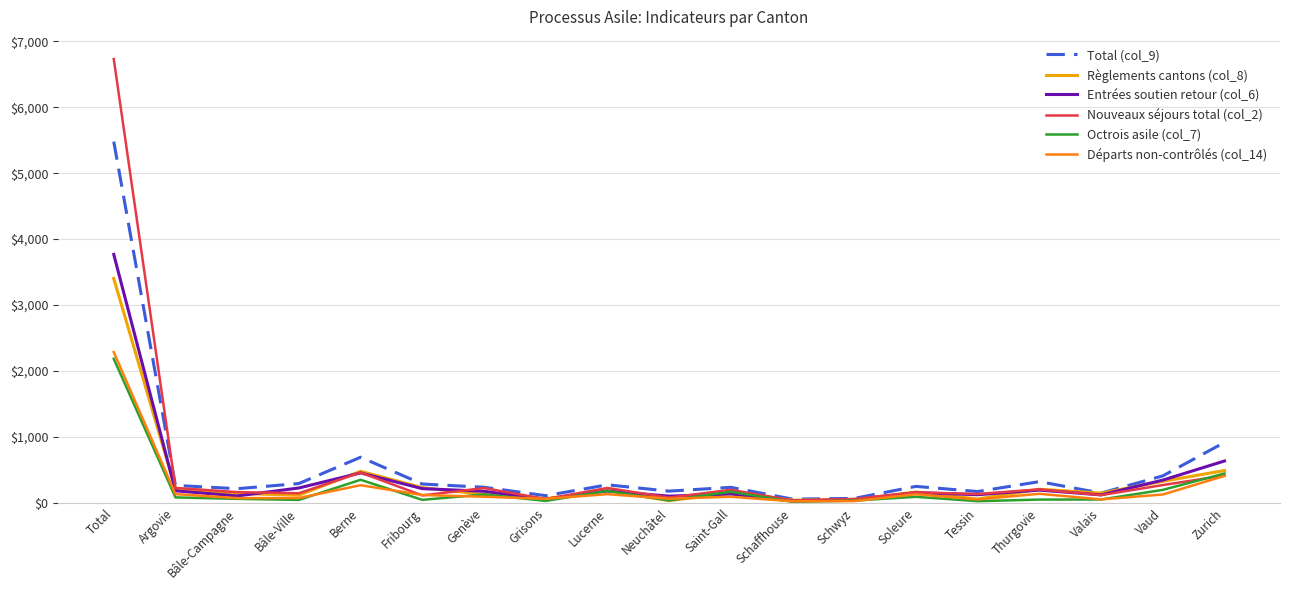

Is it true that Règlements cantons (col_8) equals 3403 at Total?

True